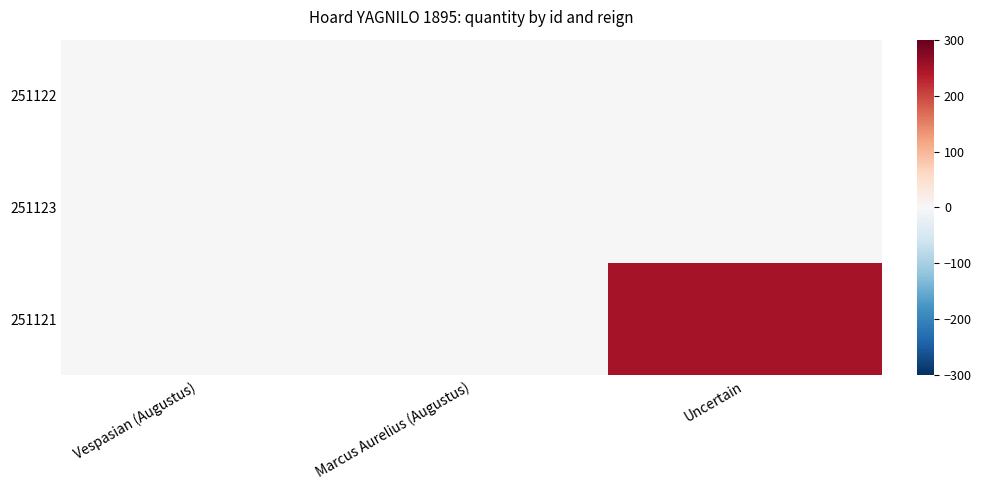

What is the spread (max minus min) of values at Uncertain?

250